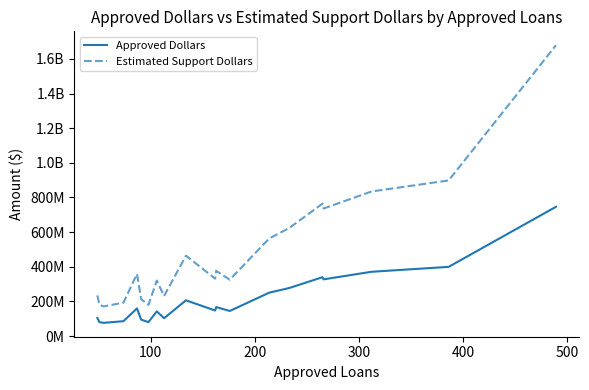

What are all the series names shown in the legend?

Approved Dollars, Estimated Support Dollars